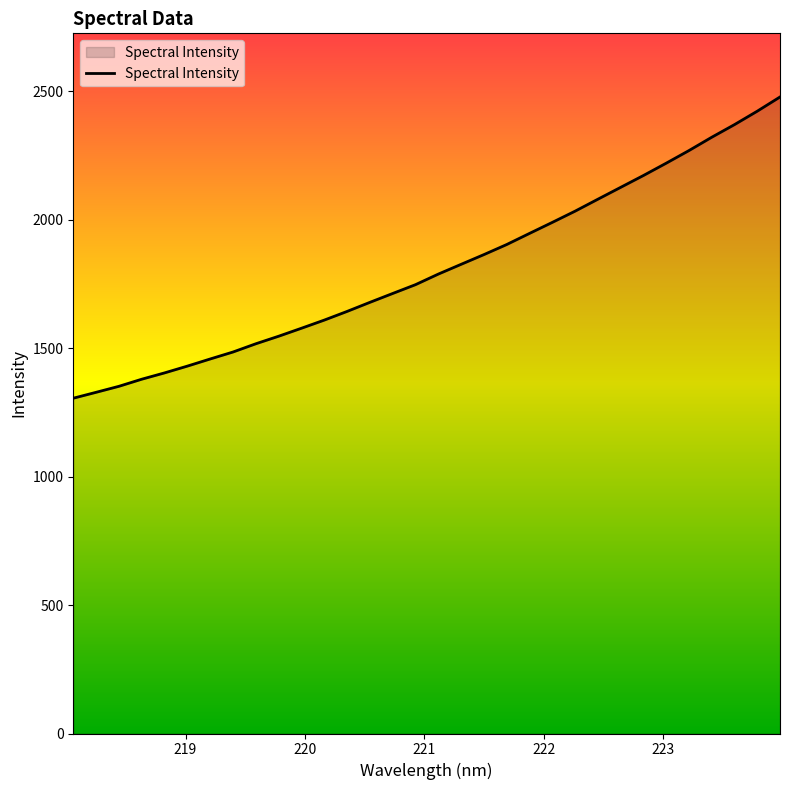

Does the chart have visible grid lines?

No